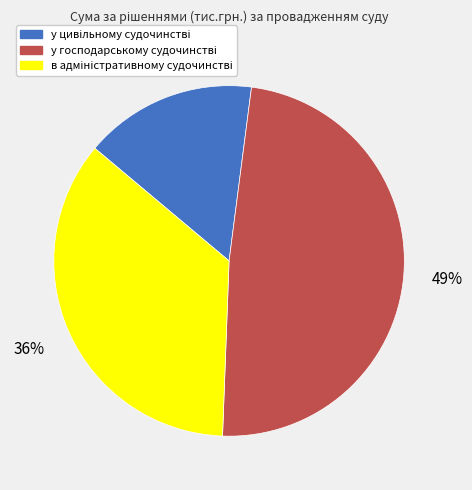

Does any single category account for the majority?

No